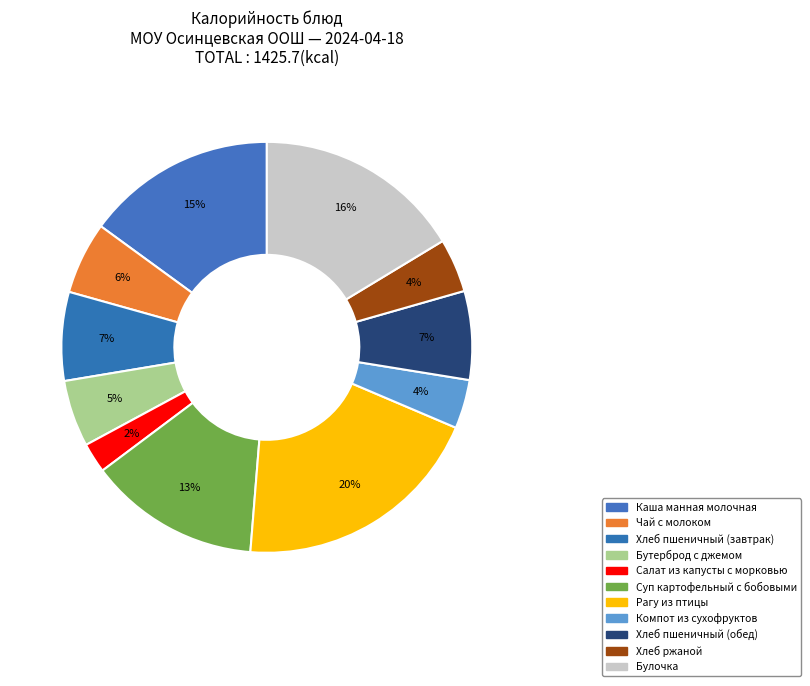

Count the number of slices in the pie.

11